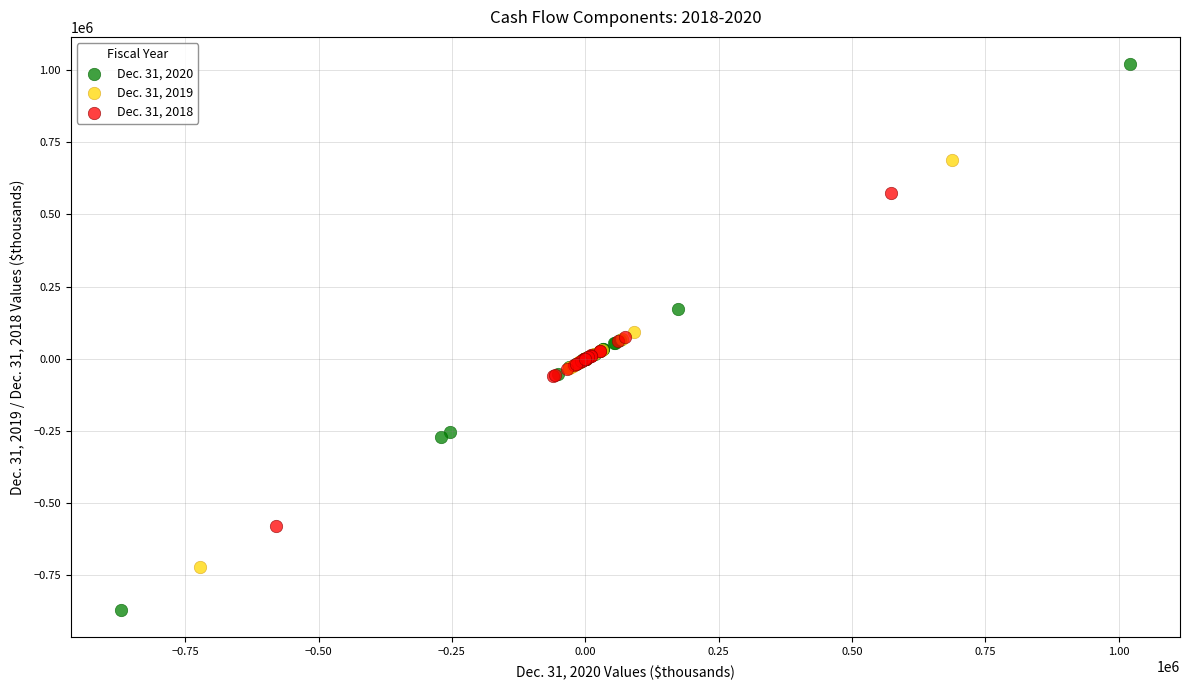

Which series has the largest Y range (max minus min)?

Dec. 31, 2020